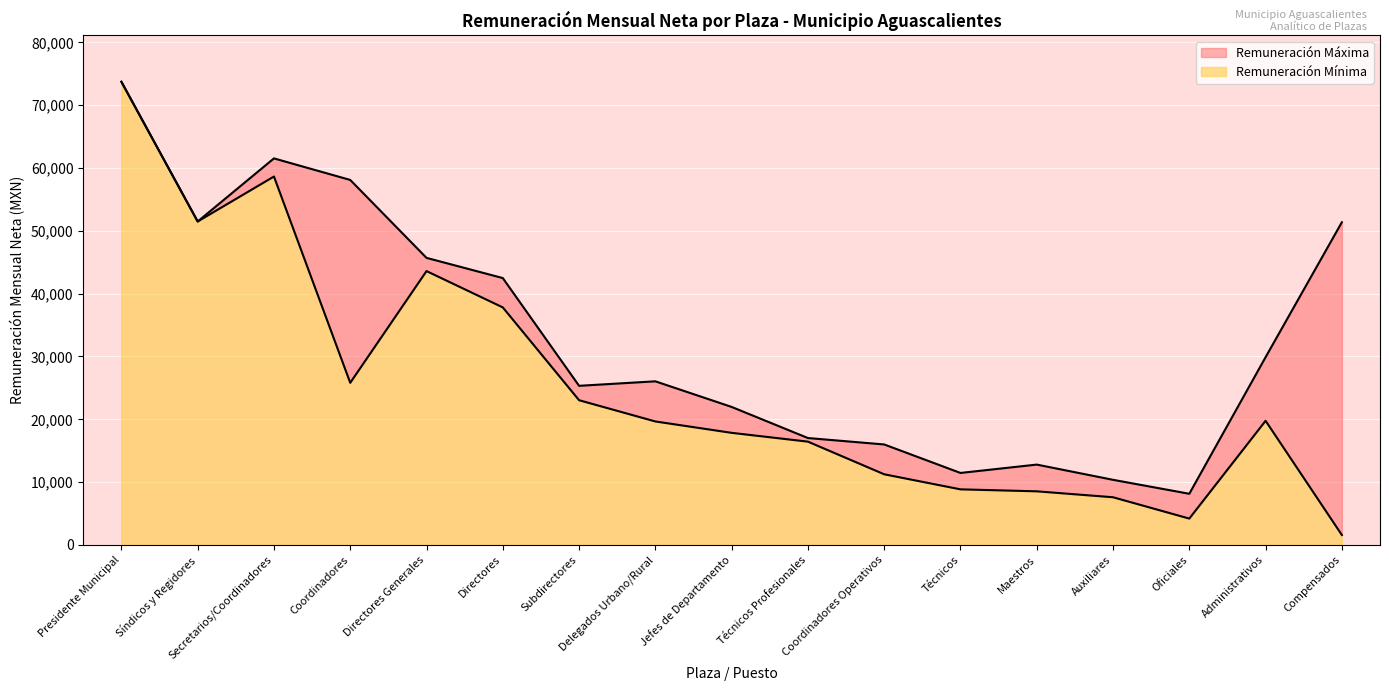

How many values are below 26047?

8